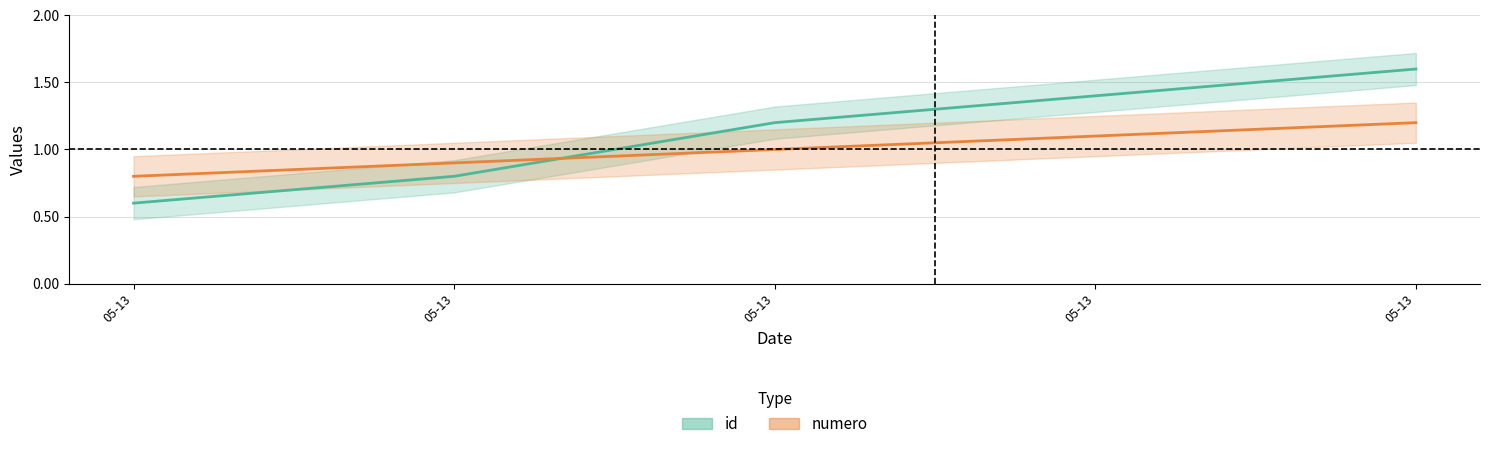

Read the id value at 05-13.

1.2